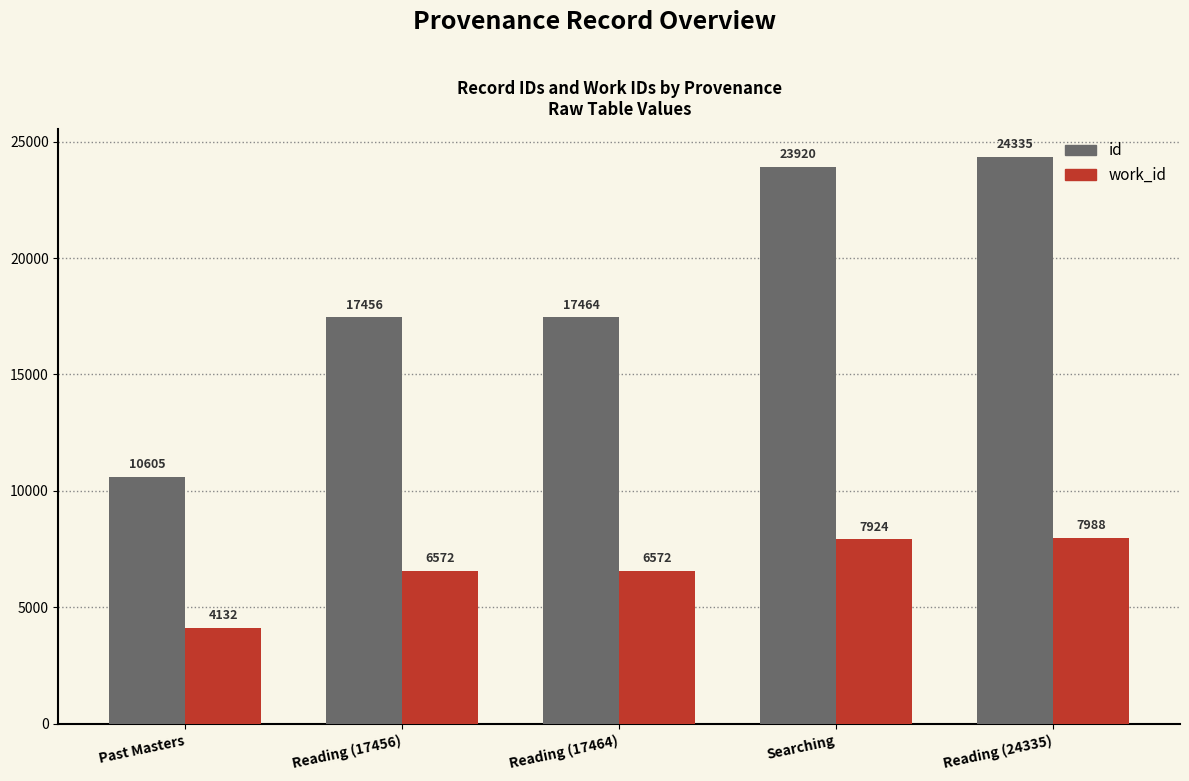

What is the sum of the id values at Reading (24335) and Reading (17464)?

41799